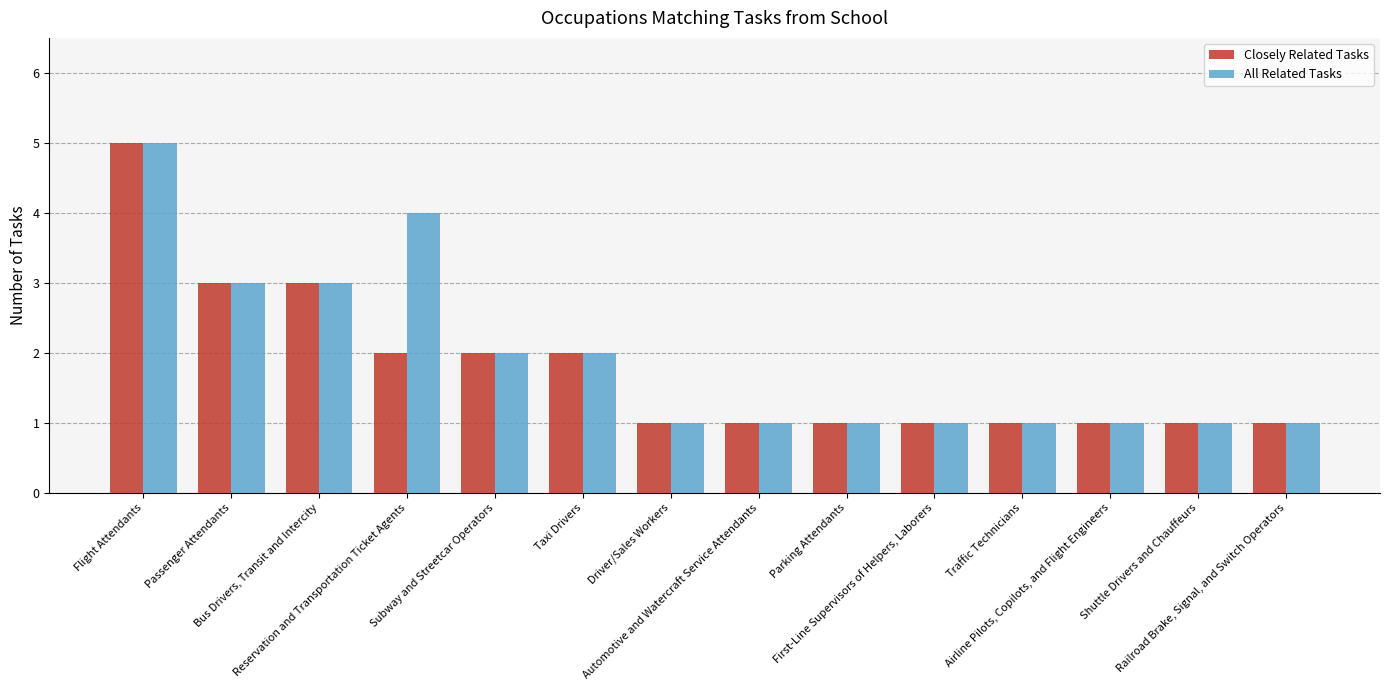

Is it true that Closely Related Tasks equals 2 at Driver/Sales Workers?

False